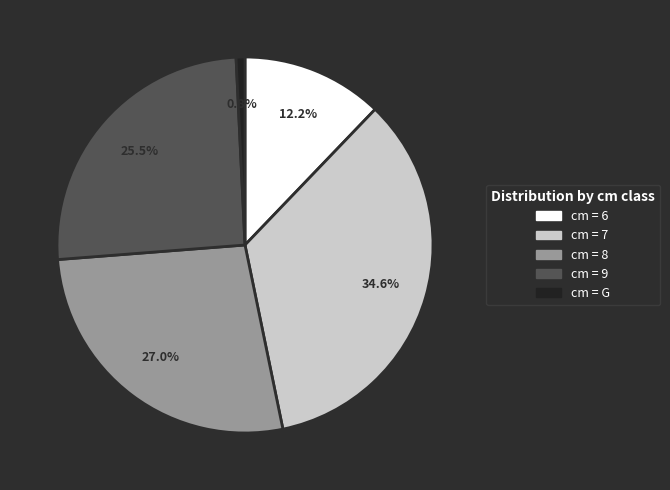

Is there a majority slice in this chart?

No